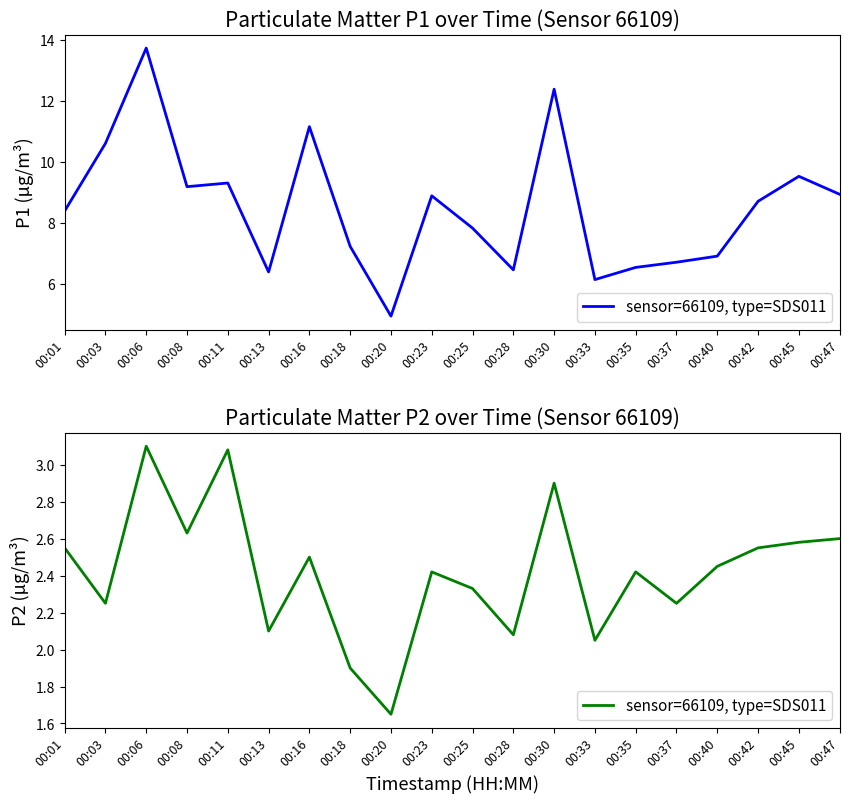

Where does the data first go above 2?

00:01